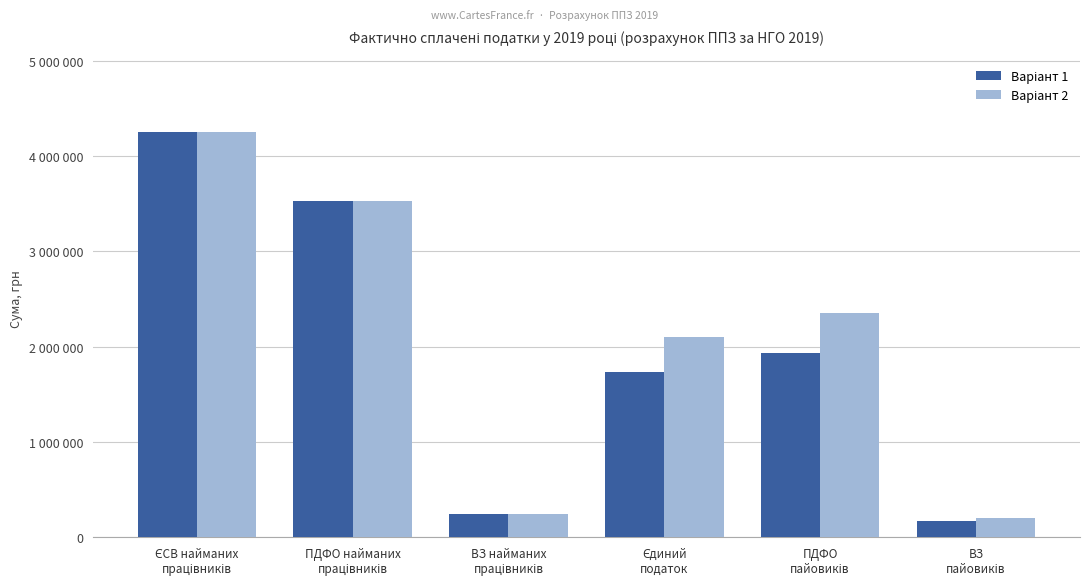

What is the label of the 3rd bar from the left?

ВЗ найманих
працівників